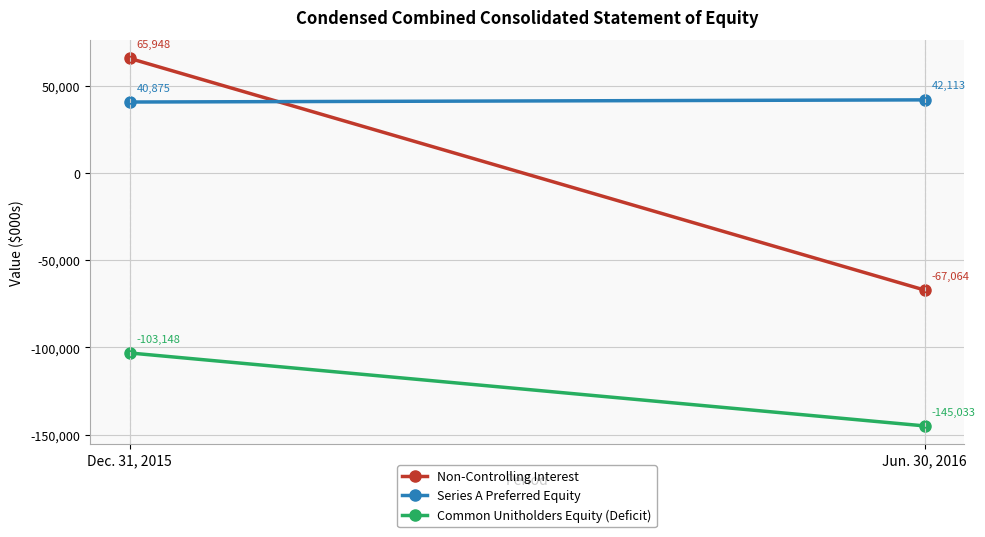

Reading left to right, what are all the values shown in this chart?

Non-Controlling Interest: Dec. 31, 2015=65948	Jun. 30, 2016=-67064
Series A Preferred Equity: Dec. 31, 2015=40875	Jun. 30, 2016=42113
Common Unitholders Equity (Deficit): Dec. 31, 2015=-103148	Jun. 30, 2016=-145033